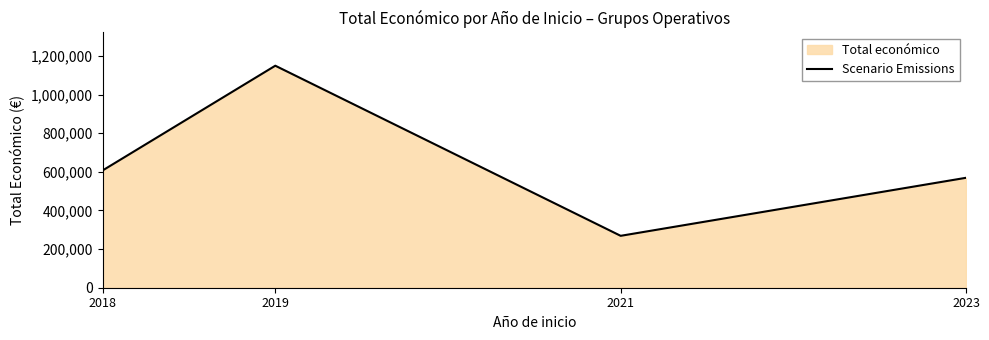

Which category has the lowest value across all series?

2021